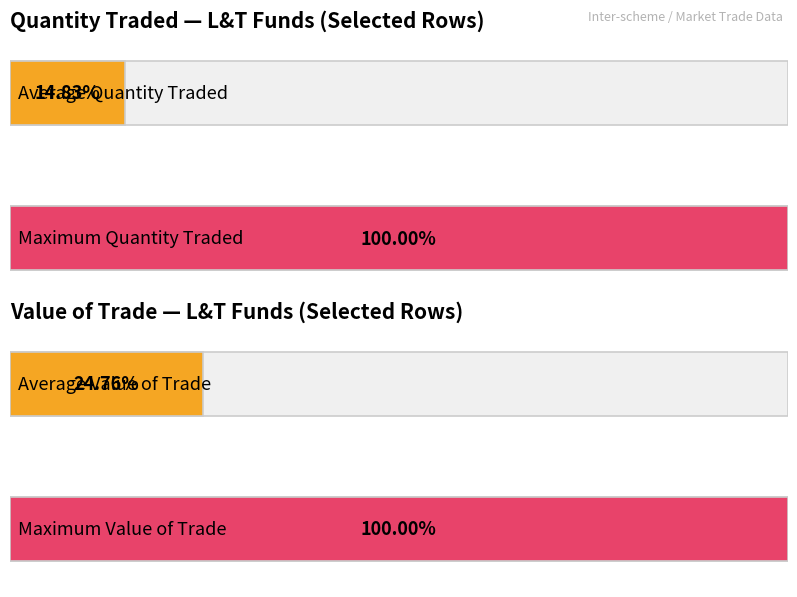

Rank the series at Row 1 from lowest to highest value.

Quantity Traded, Value of the Trade